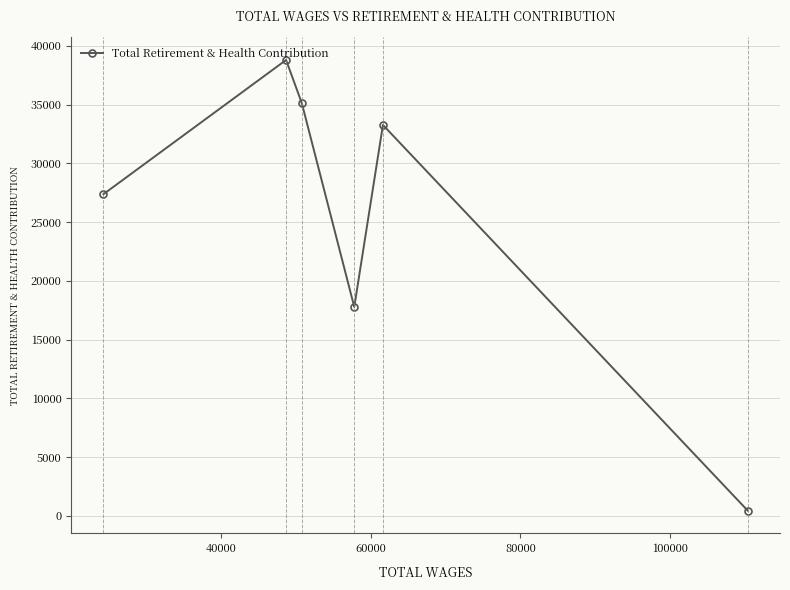

True or false: there are more than 2 points higher than both neighbors.

False